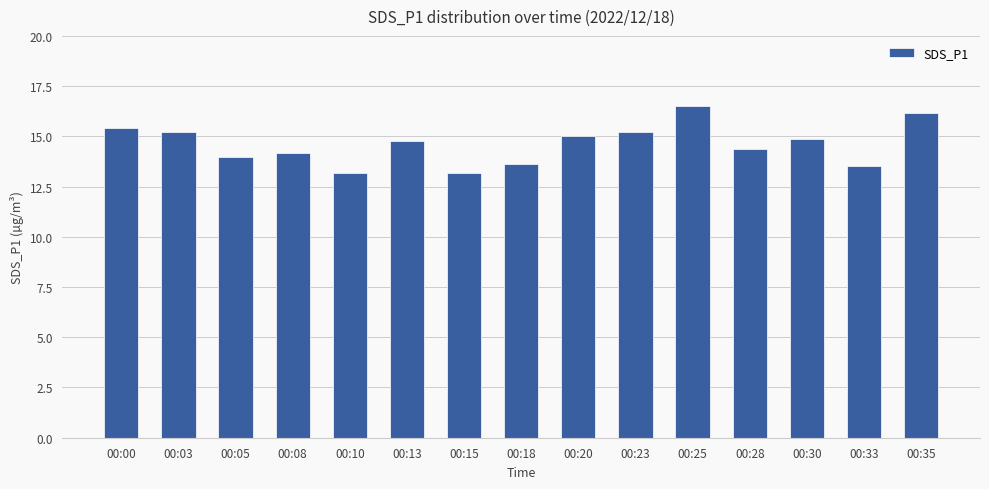

What is the difference between the maximum and second lowest values?

3.3